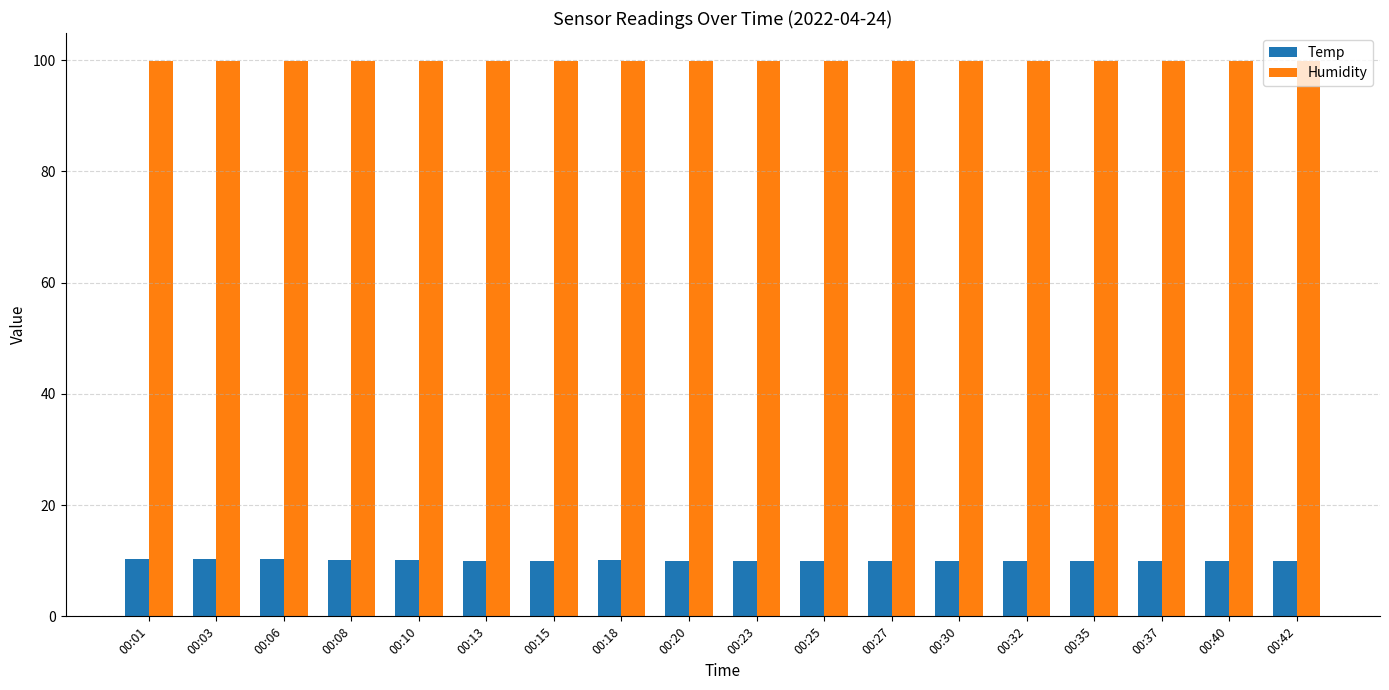

Rank the series by their average value, from lowest to highest.

Temp, Humidity